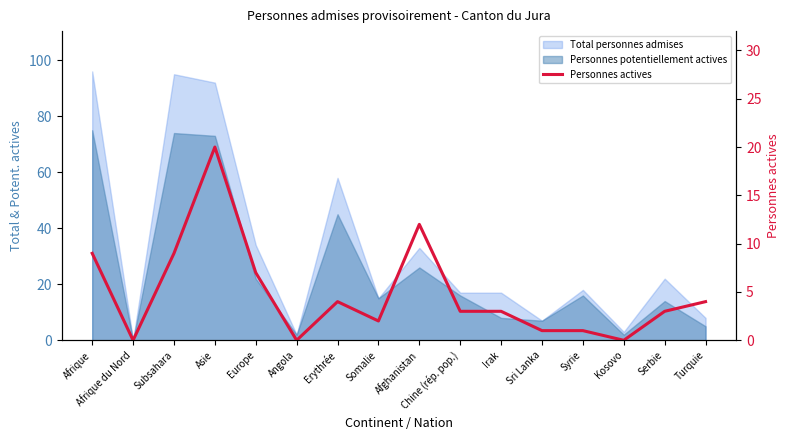

Is it true that the value at Irak is 3?

True